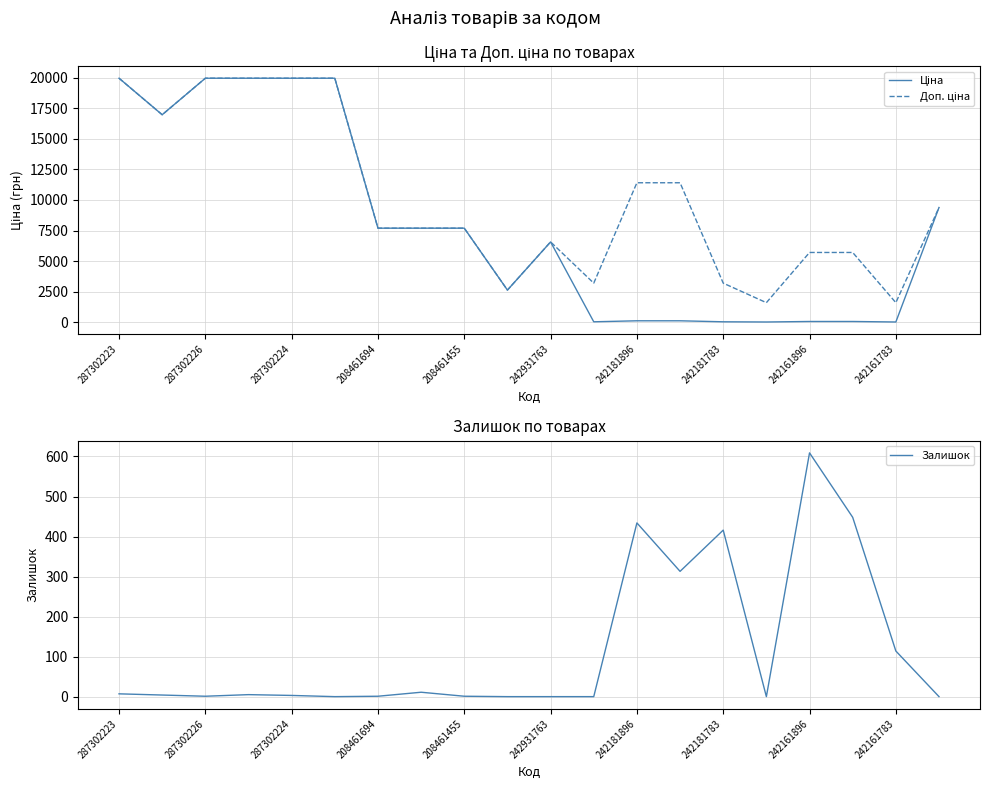

Count the number of categories in the chart.

20